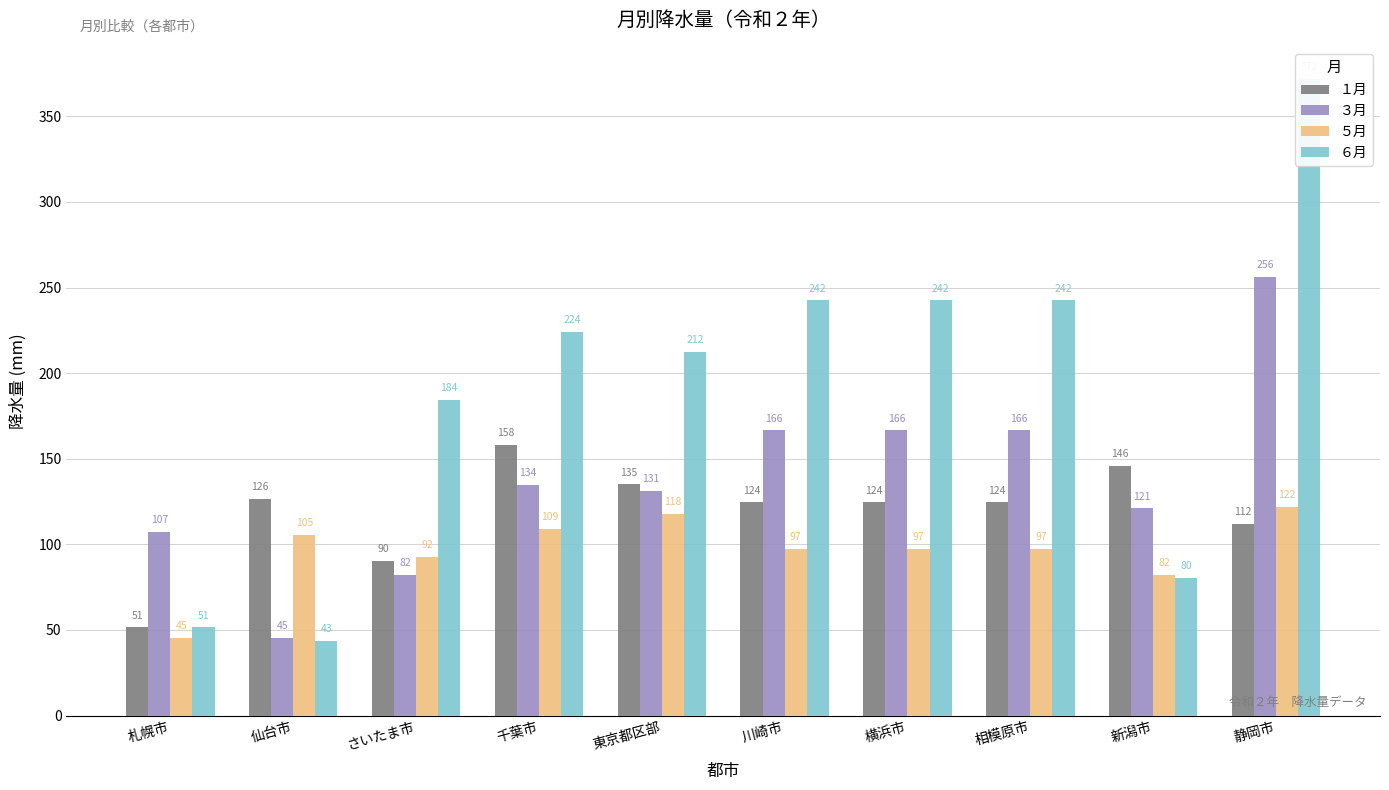

At how many categories does at least one series exceed 93?

10